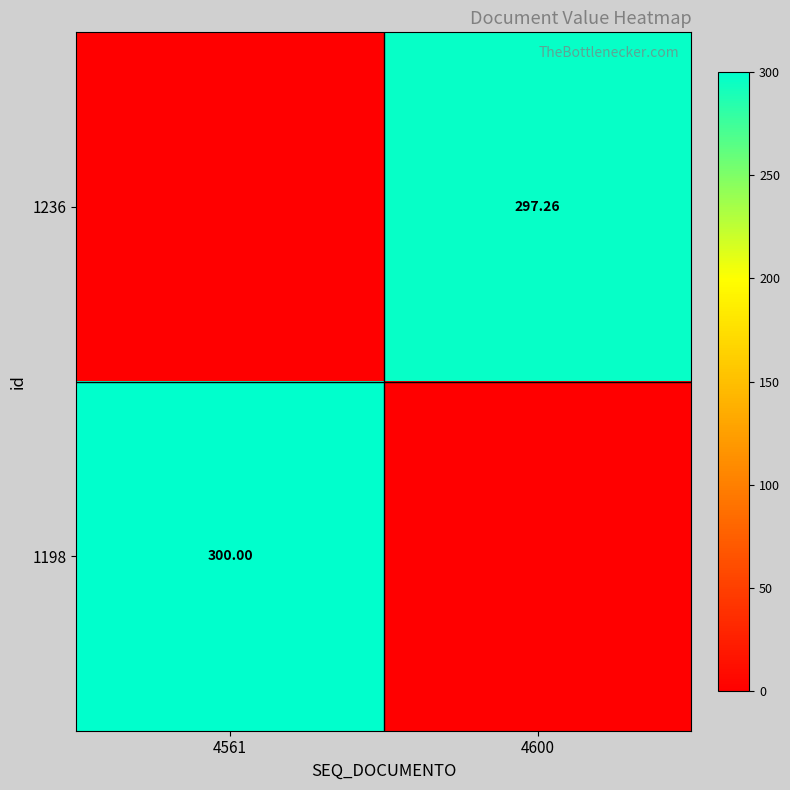

Which category has the lowest value in the 1198 series?

4600